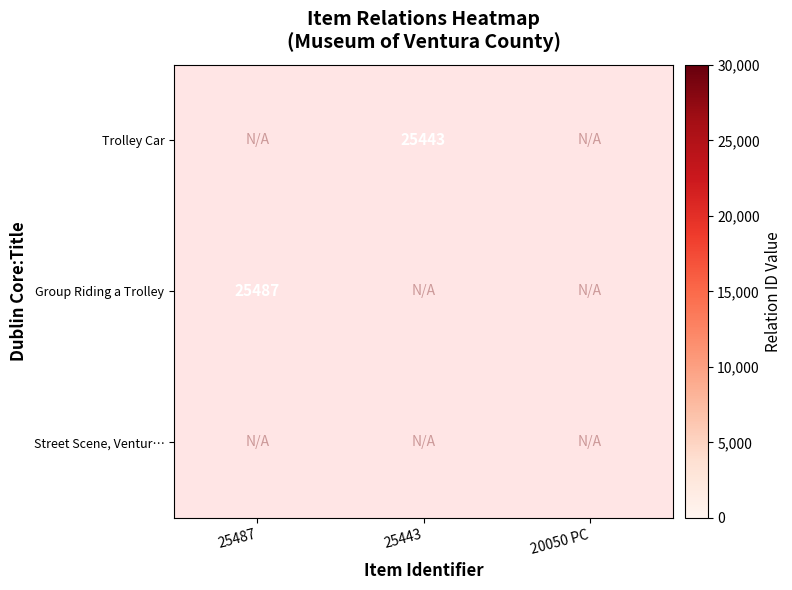

True or false: Trolley Car has a value of 25443 at 25443.

True